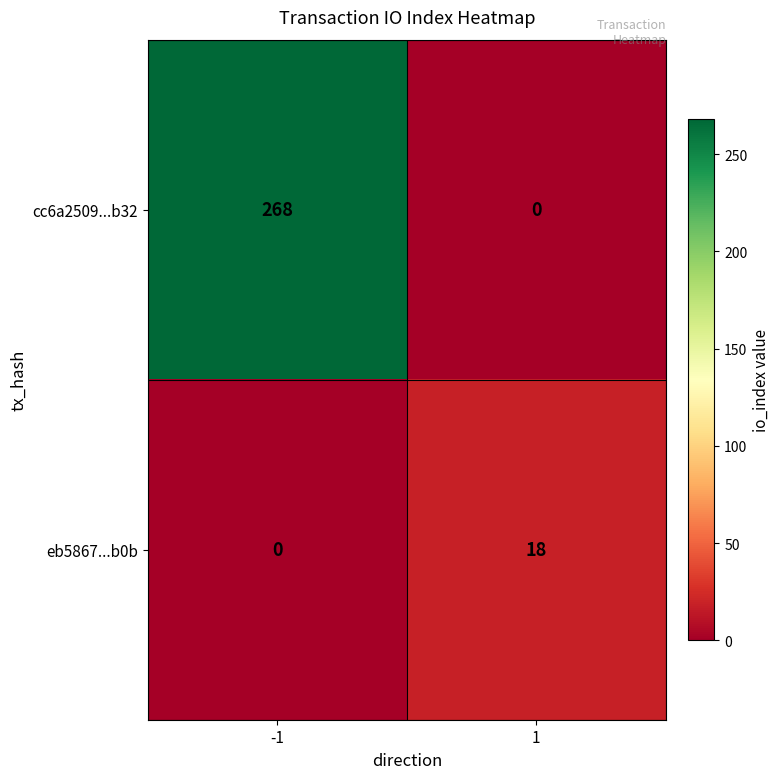

Count the number of data series in this chart.

2